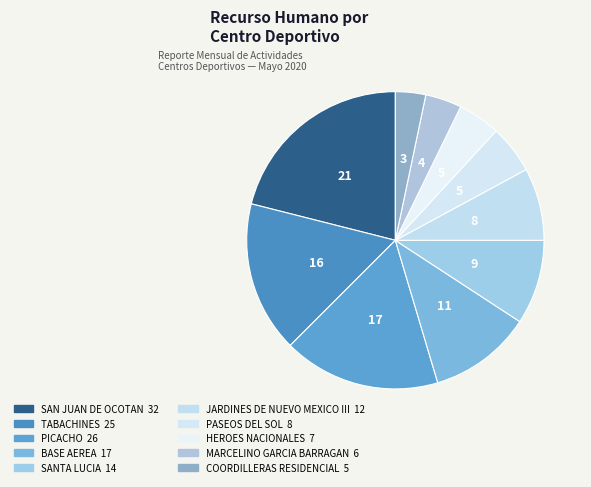

How many slices are in this pie chart?

10